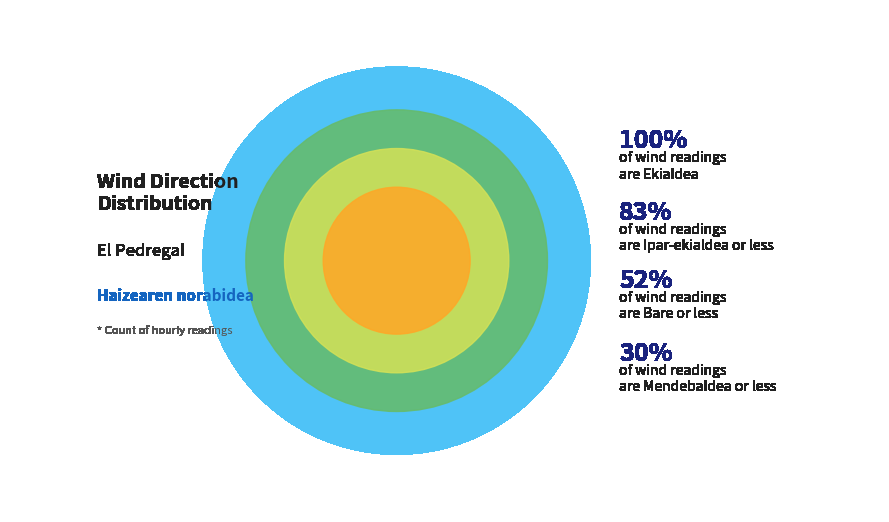

Is there a majority slice in this chart?

No